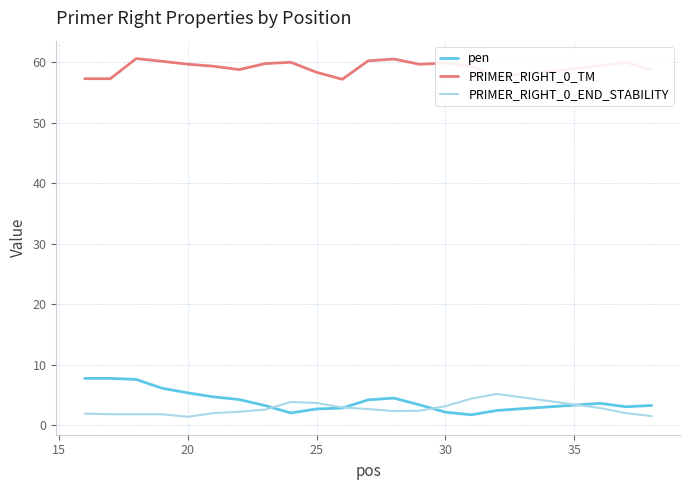

Which series has the largest total across all categories?

PRIMER_RIGHT_0_TM